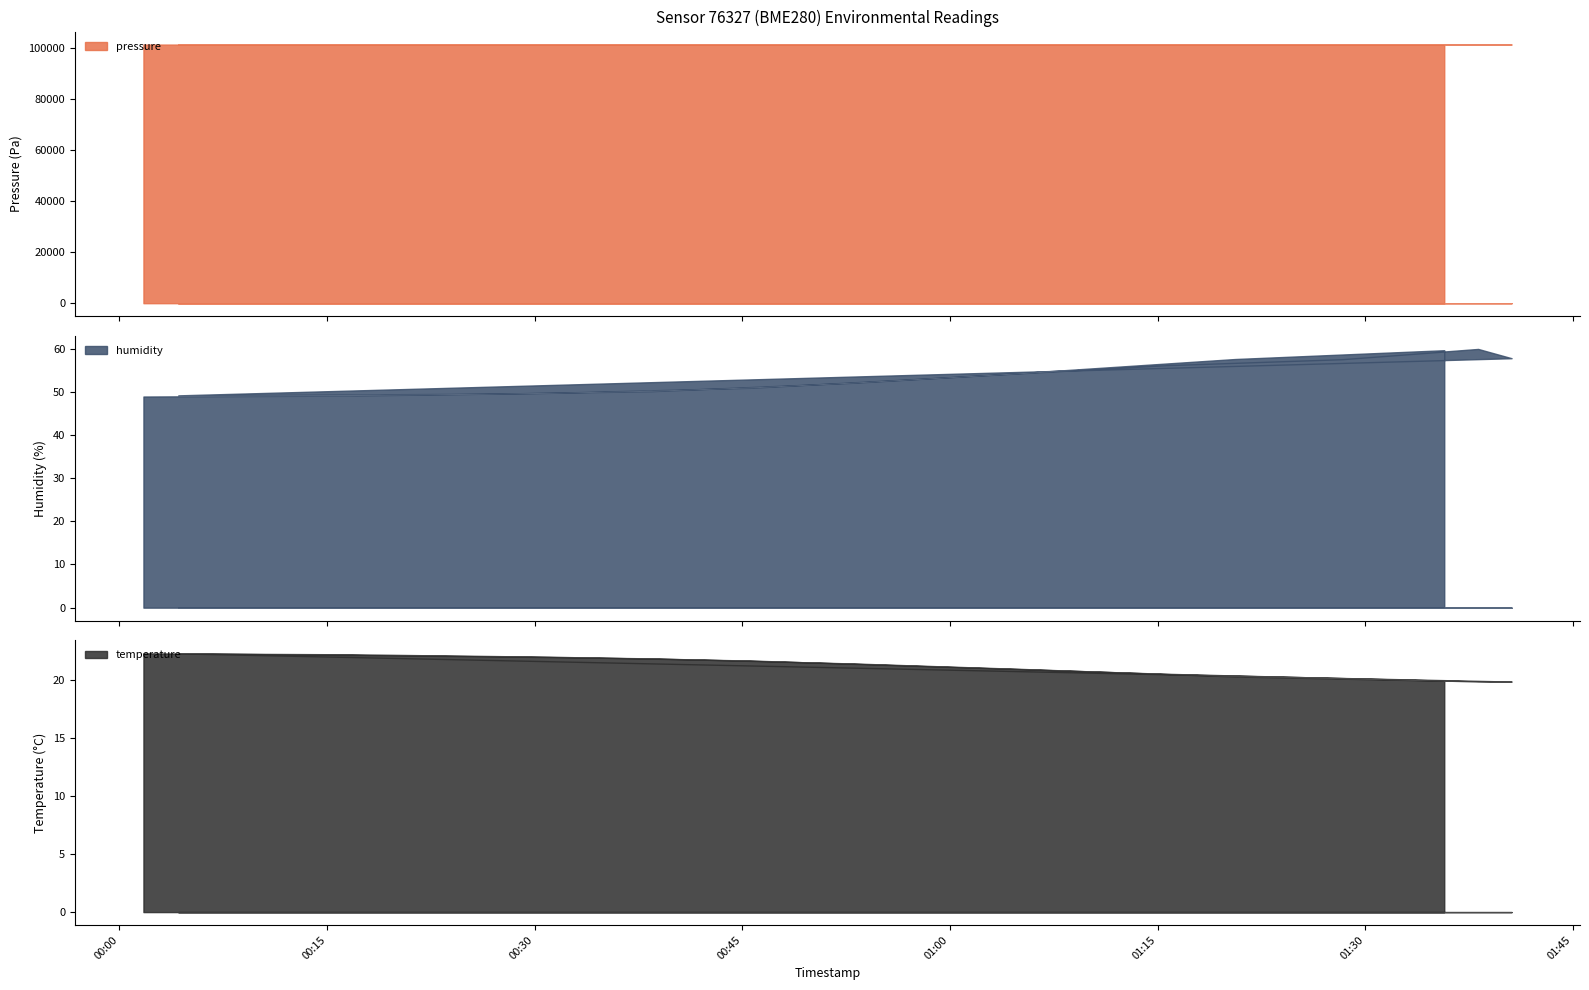

What is the lowest value of the temperature series?

19.9